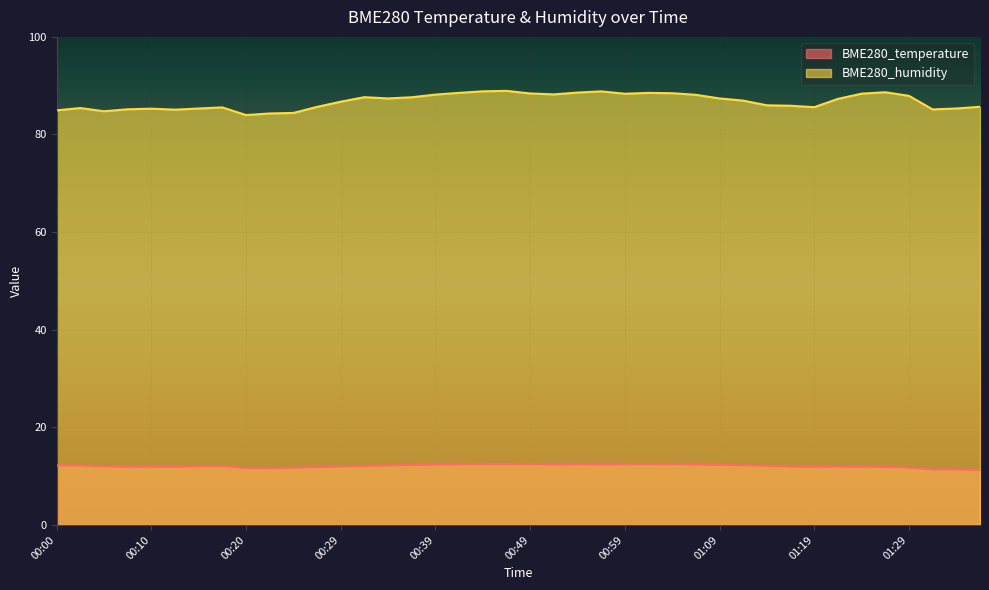

What is the maximum value for BME280_humidity?

88.9